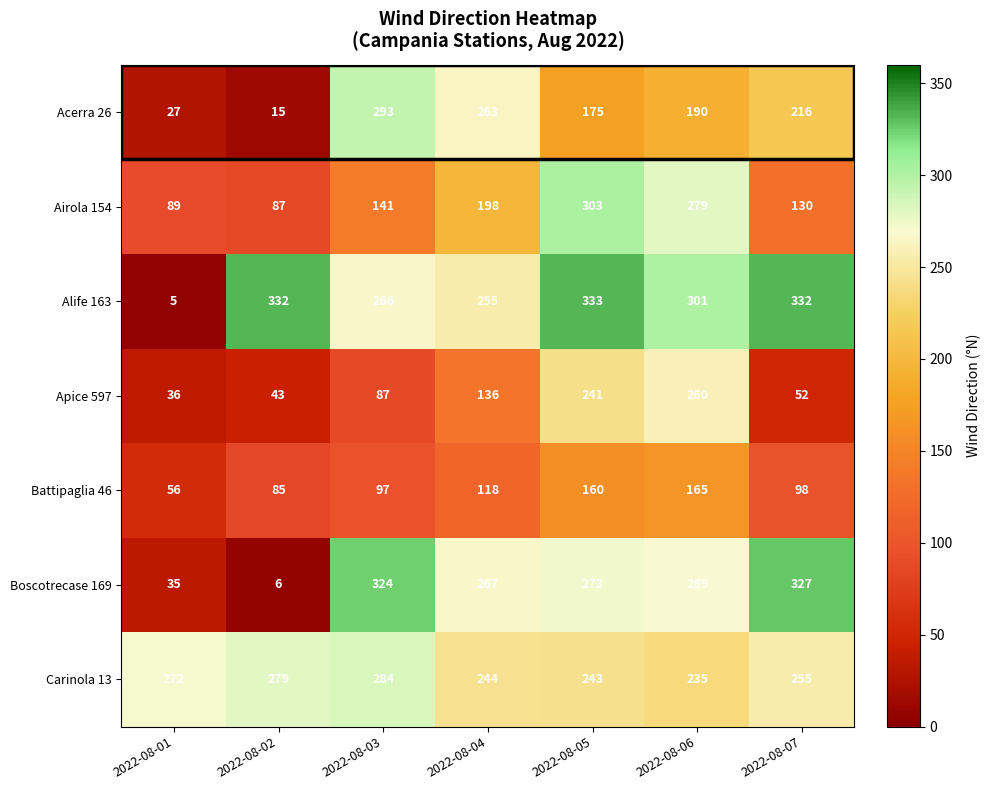

Where is Battipaglia 46 nearest to the value 110?

2022-08-04